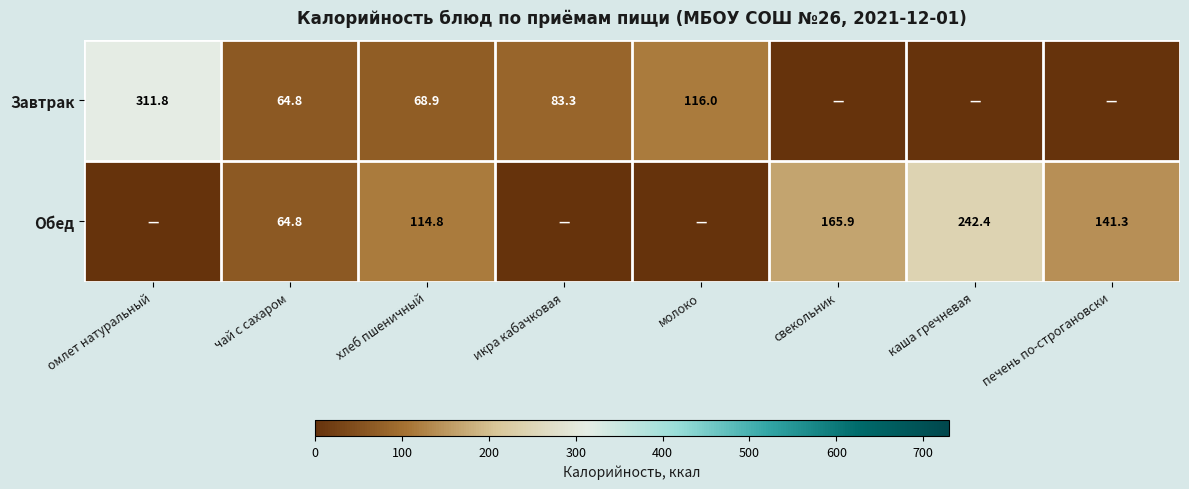

What is the total value across all series at икра кабачковая?

83.3